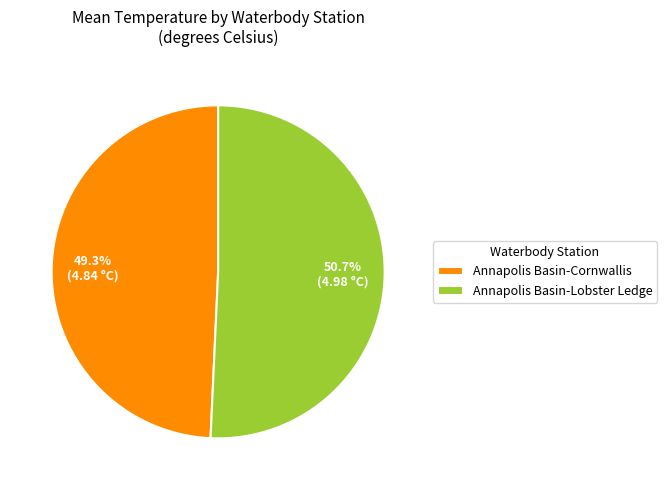

Between Annapolis Basin-Cornwallis and Annapolis Basin-Lobster Ledge, which is larger?

Annapolis Basin-Lobster Ledge